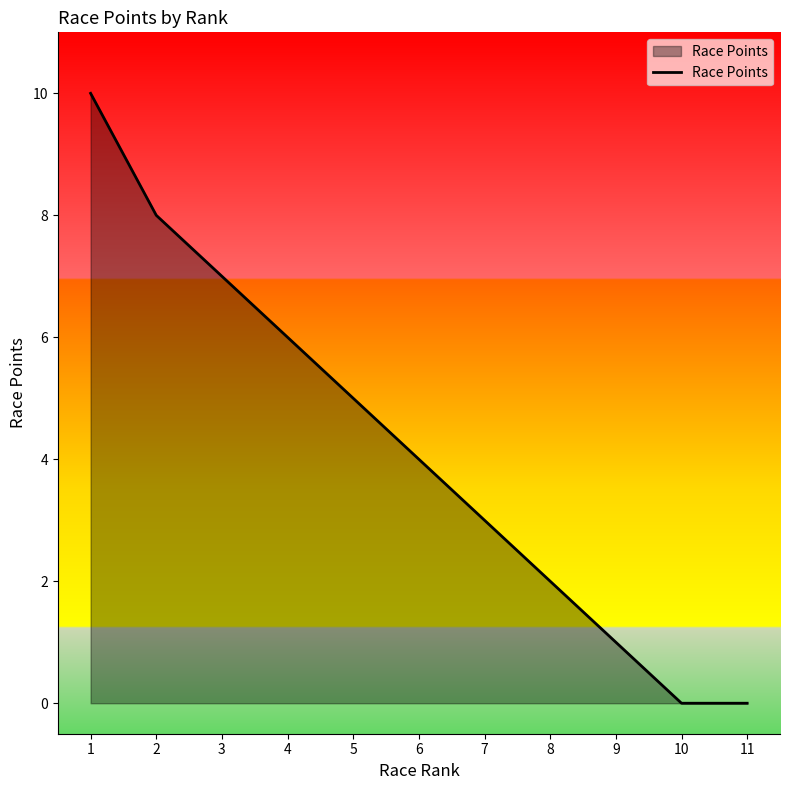

At which category does the chart reach its peak across all series?

1